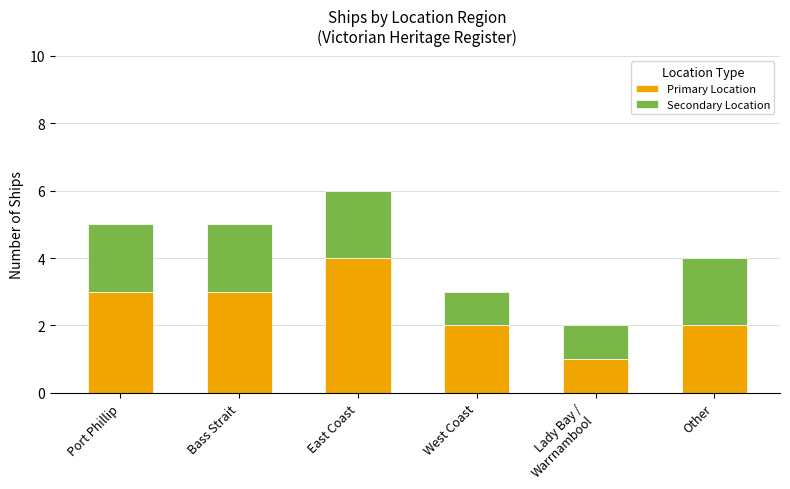

Is it true that Primary Location equals 2 at Other?

True